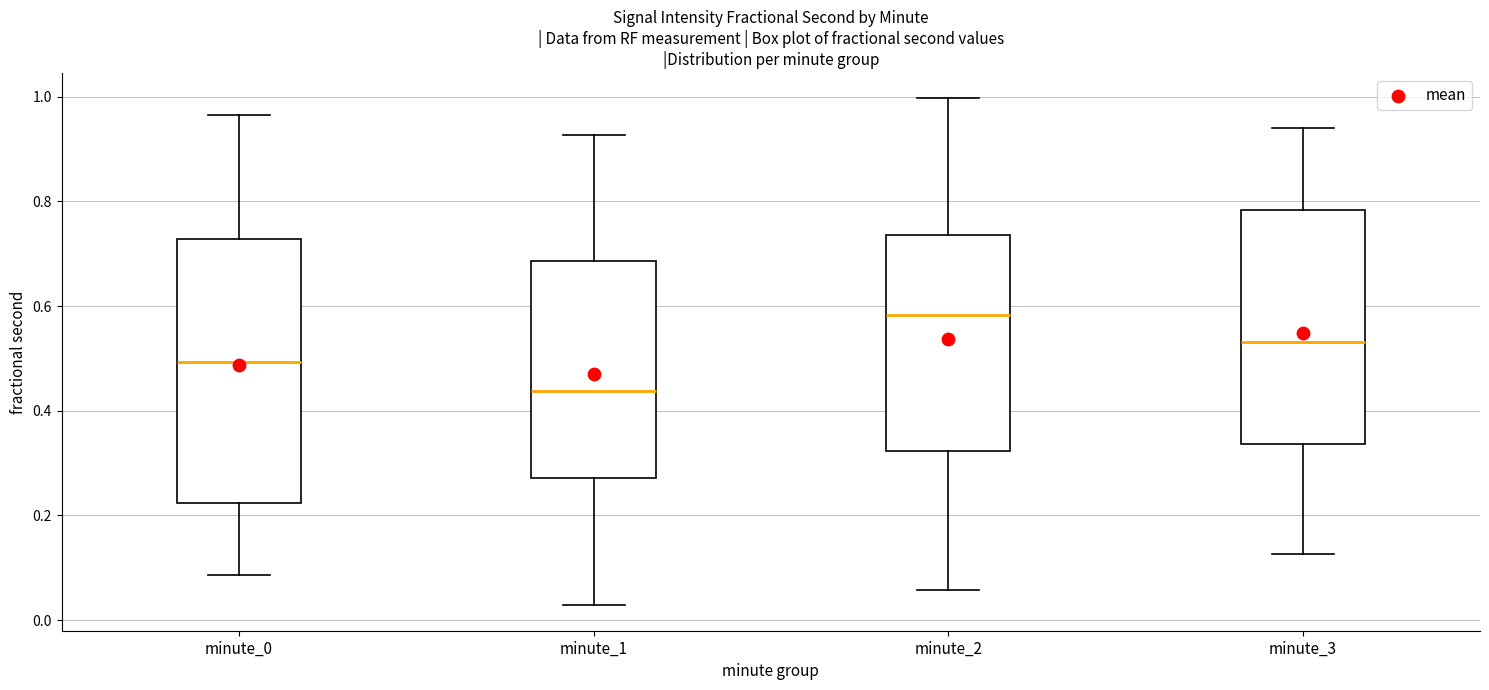

Where does the median line of the box for minute_3 sit on the y-axis? The values are not printed on the chart, so give them approximately, as read against the axis.

0.54